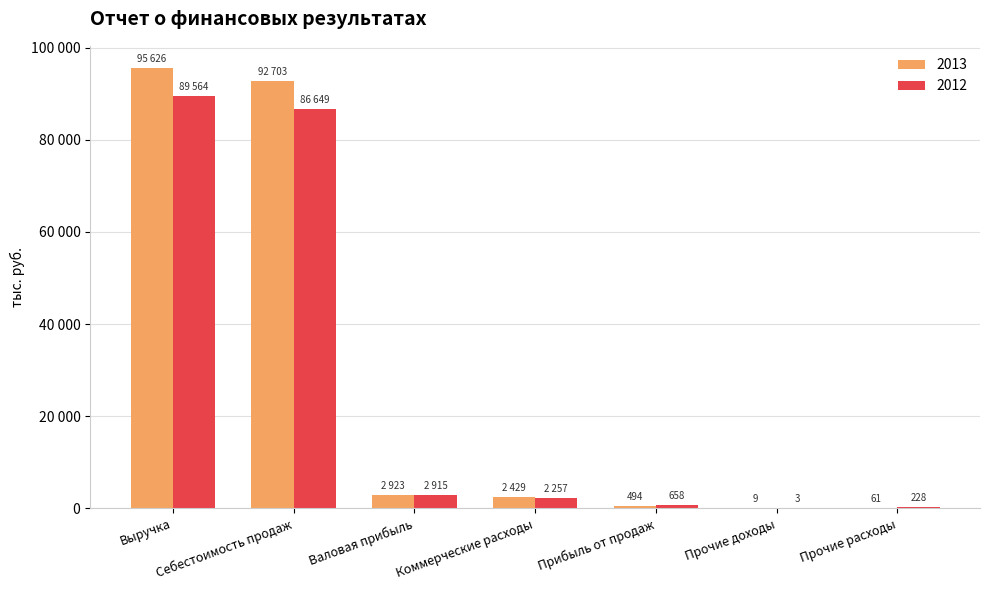

Does the chart contain stacked bars?

No